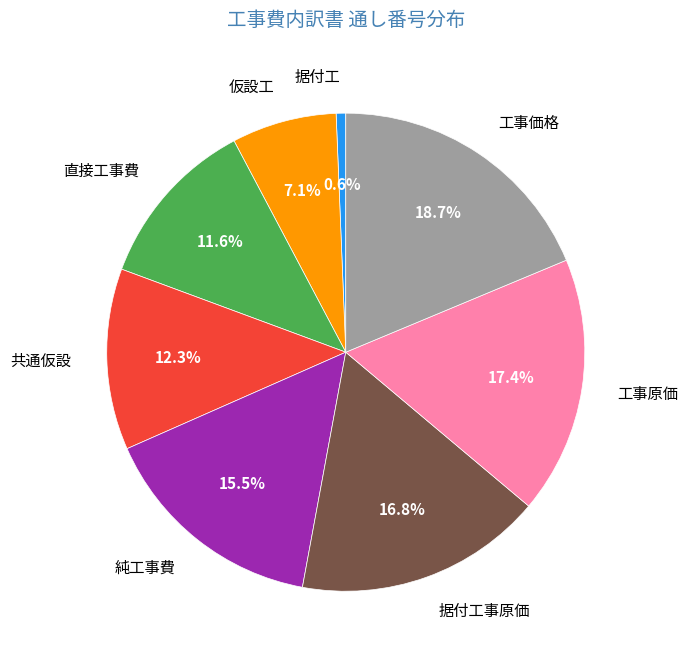

To the nearest percent, what is the difference between the 共通仮設 and 直接工事費 slice percentages?

1%